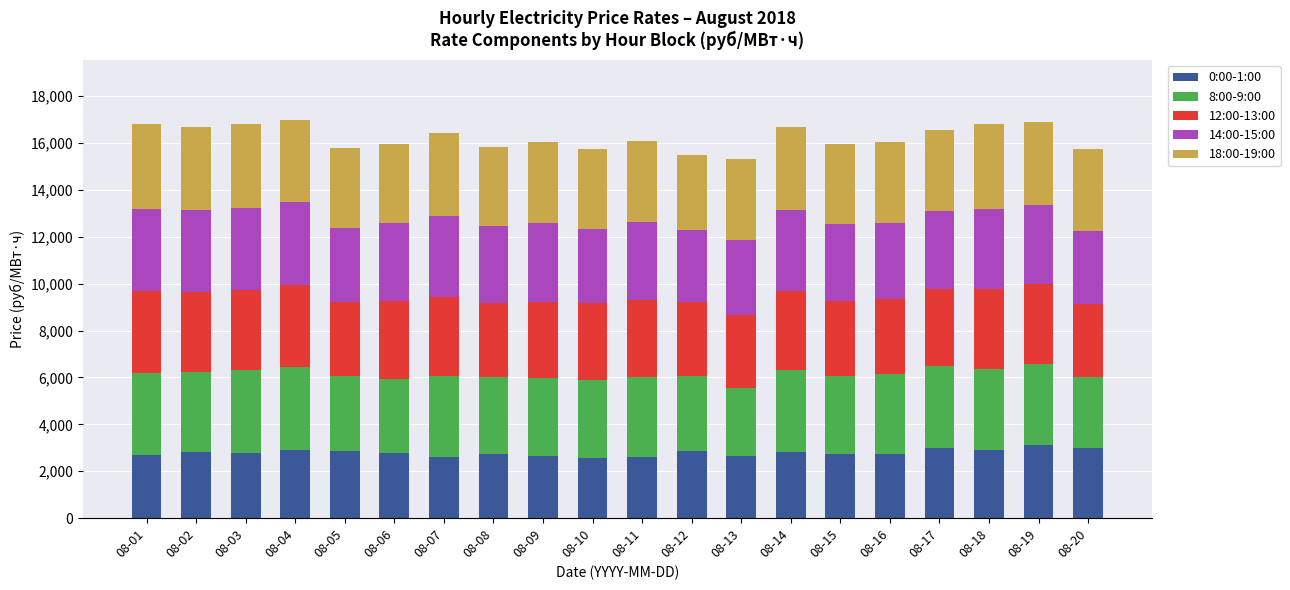

What is the difference between the second highest and second lowest values in the 0:00-1:00 series?

402.6